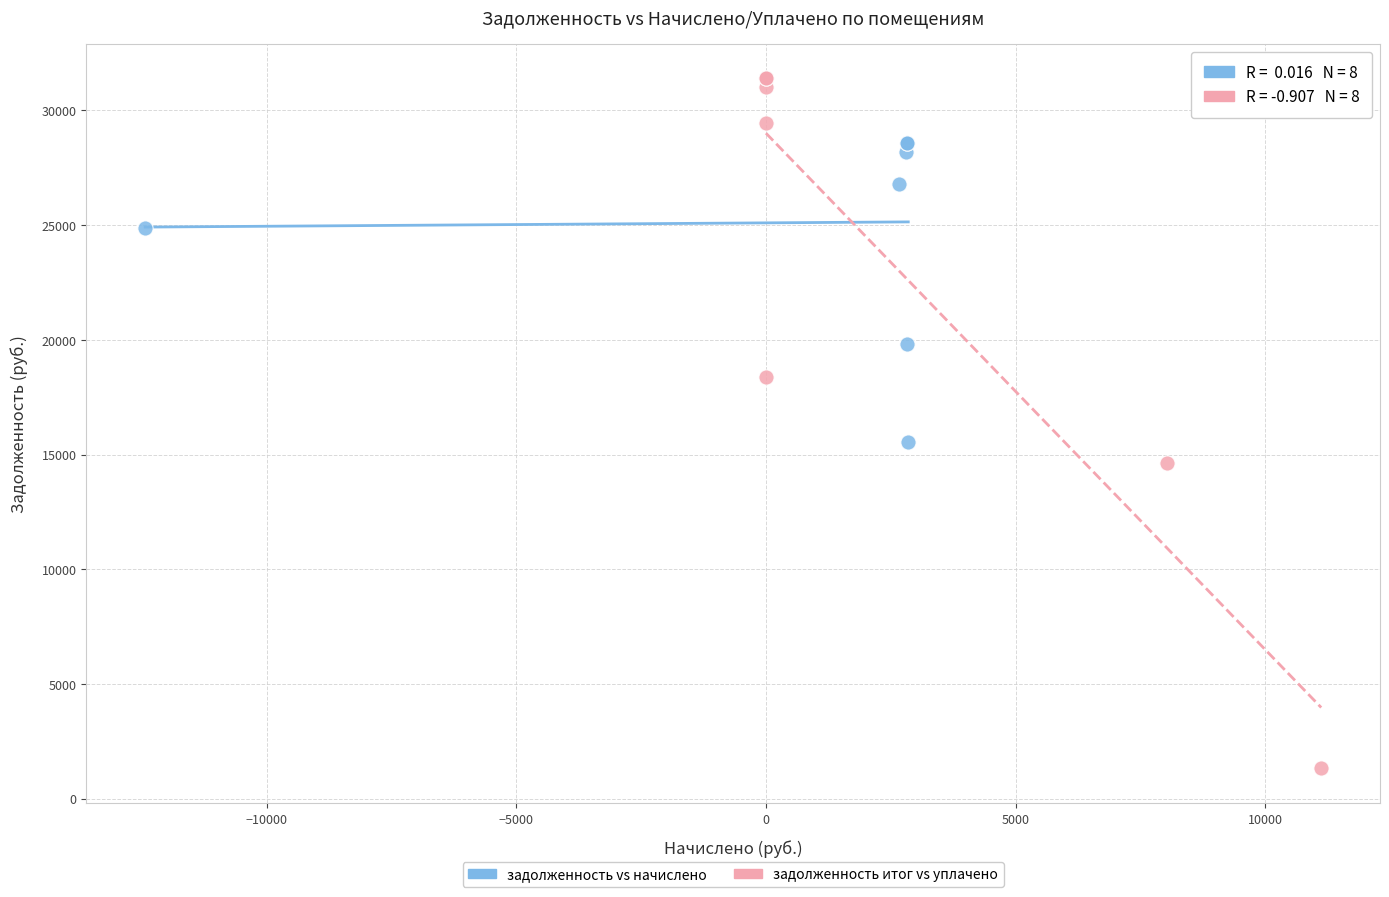

Which series has the largest Y range (max minus min)?

задолженность итог vs уплачено